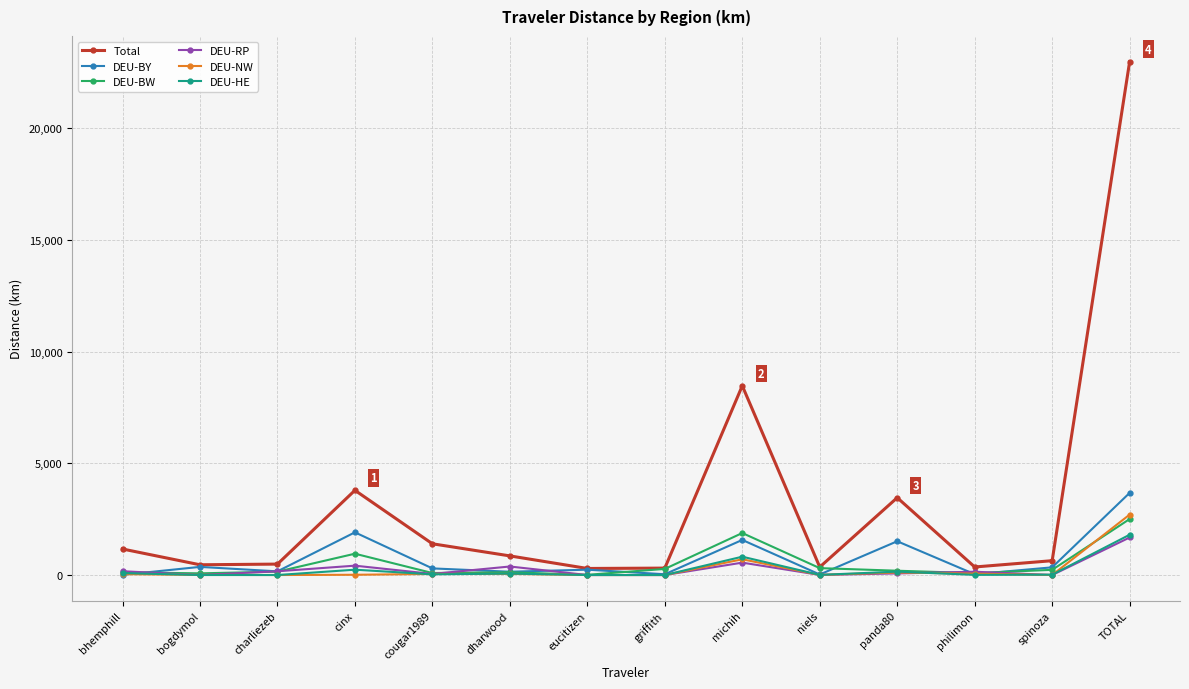

What is the label of the 14th point from the left?

TOTAL